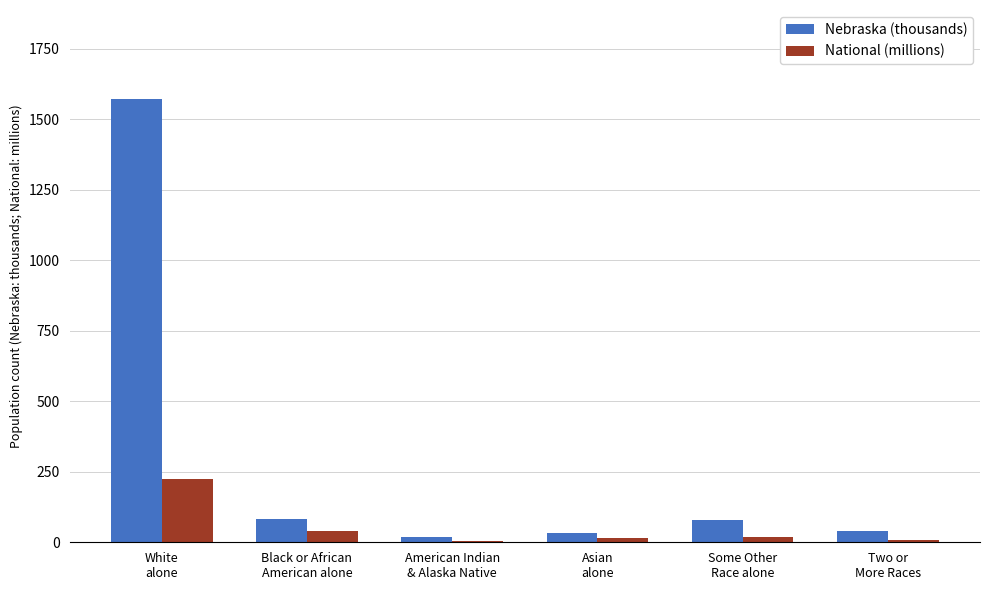

The value of Nebraska (thousands) at Some Other
Race alone is 79.1. True or false?

True